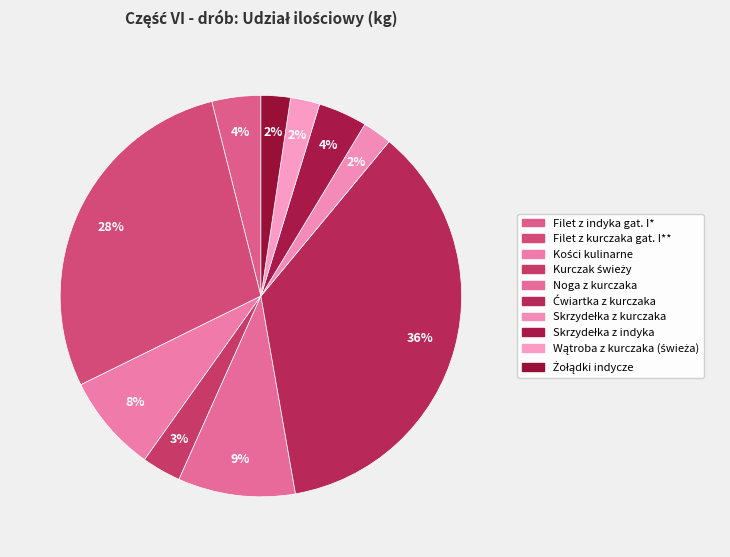

Does any single category account for the majority?

No